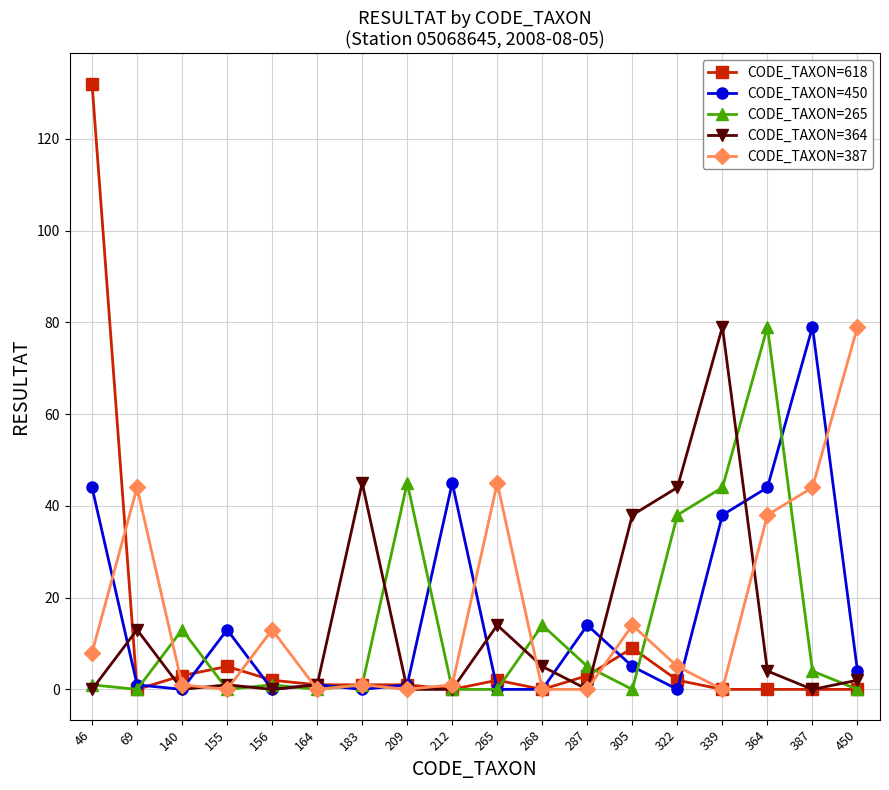

After their last crossing, which series has the higher values: CODE_TAXON=364 or CODE_TAXON=618?

CODE_TAXON=364